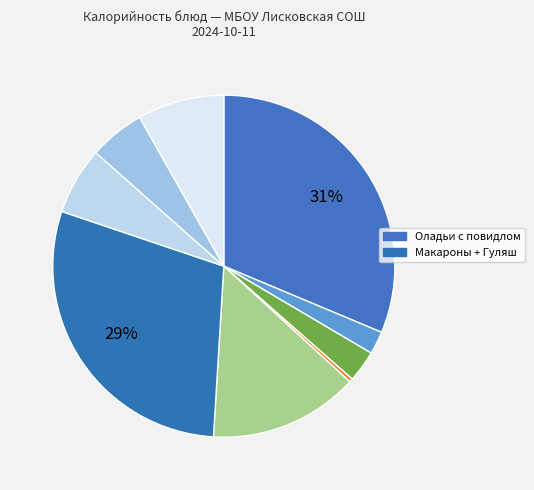

To the nearest percent, what is the difference between the largest and smallest slice percentages?

31%